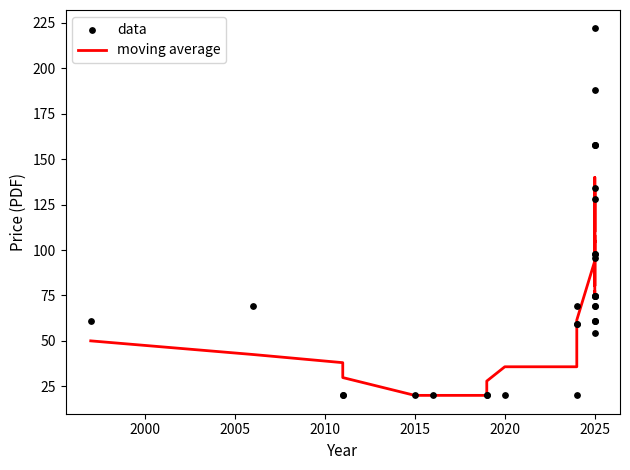

What are all the series names shown in the legend?

moving average, data